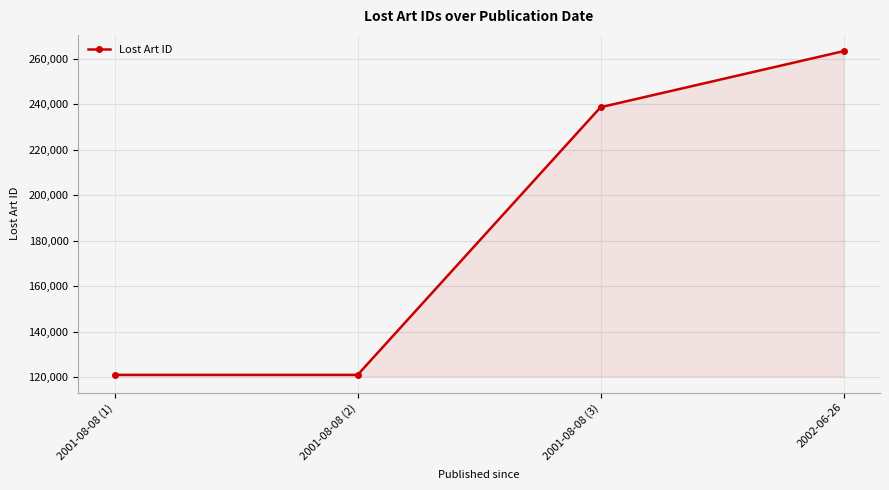

Is it true that the value at 2002-06-26 is 263240?

True